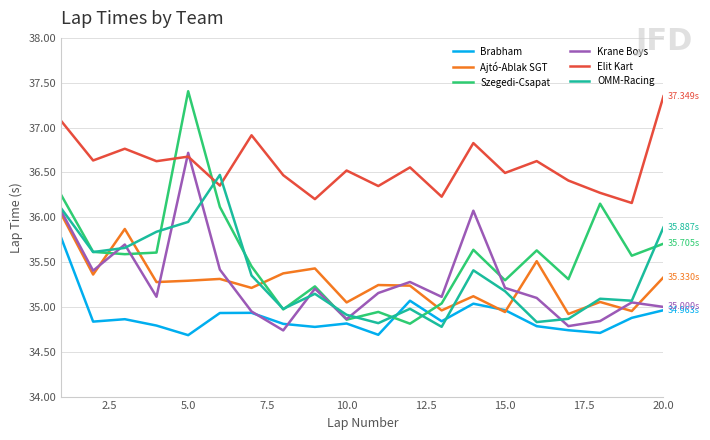

Which series has the widest spread of values?

Szegedi-Csapat